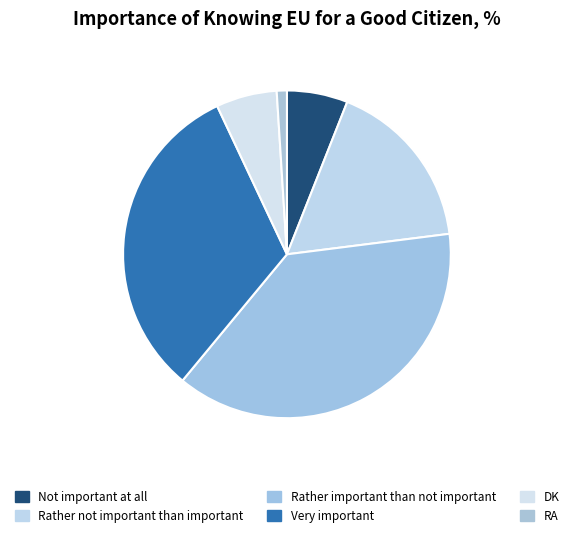

What is the change in value from Very important to RA?

-31